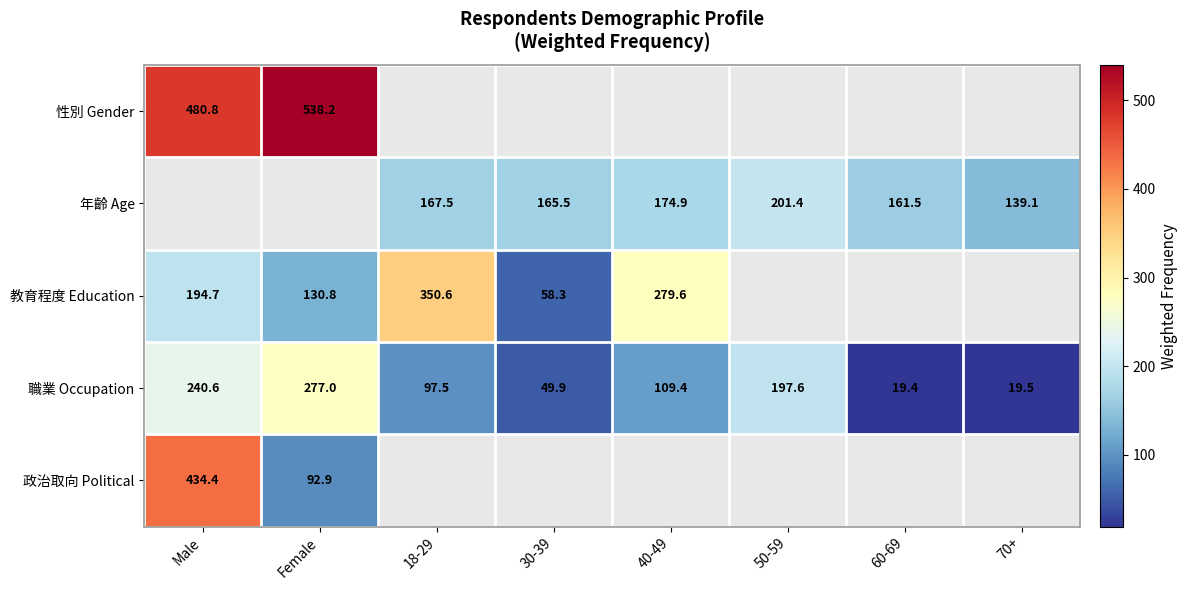

What is the highest value of the 職業 Occupation series?

277.0